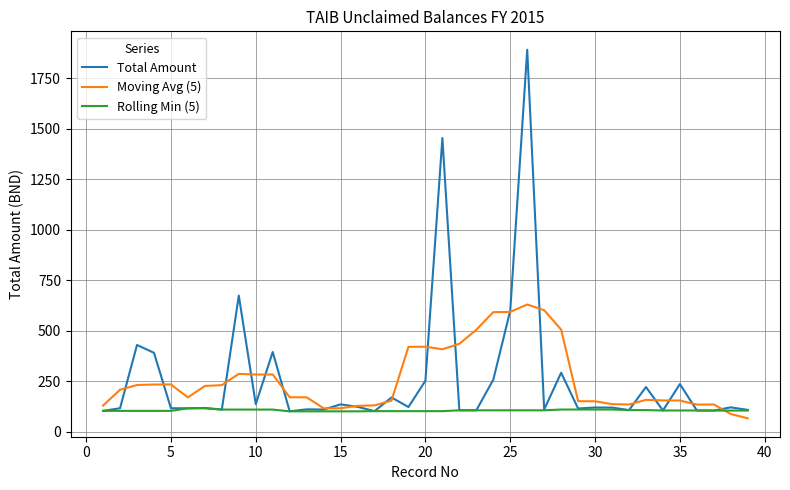

Does the chart display data point markers on the line(s)?

No